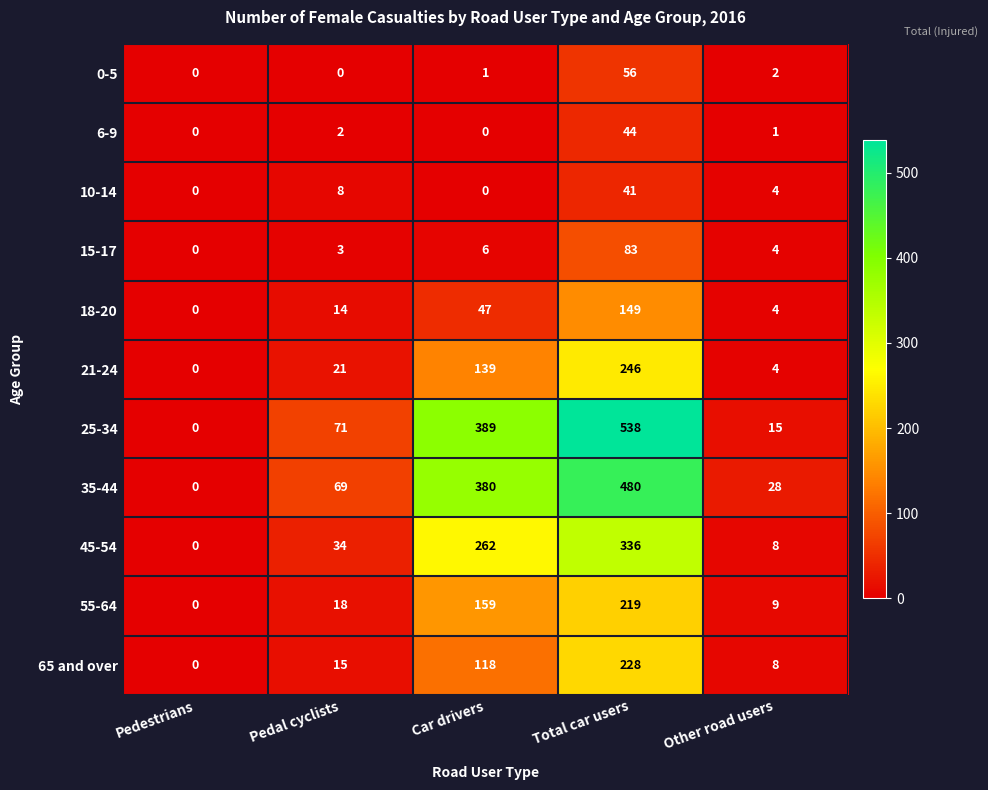

What is the maximum value shown in the chart?

538